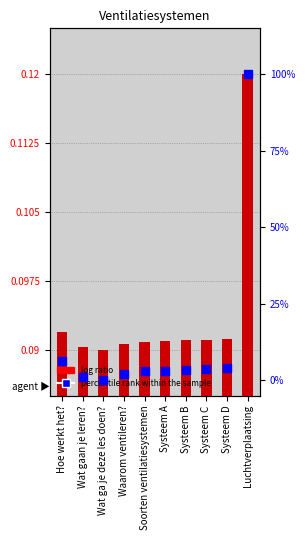

The value of percentile rank within the sample at Hoe werkt het? is 4.0. True or false?

False